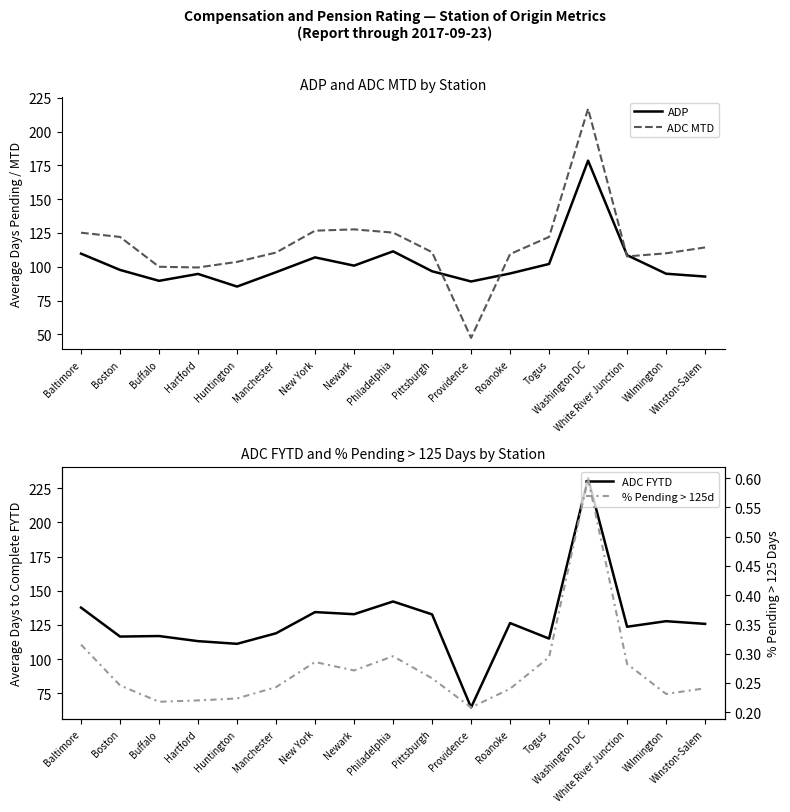

What is the difference between the ADC FYTD values at Providence and Pittsburgh?

68.1